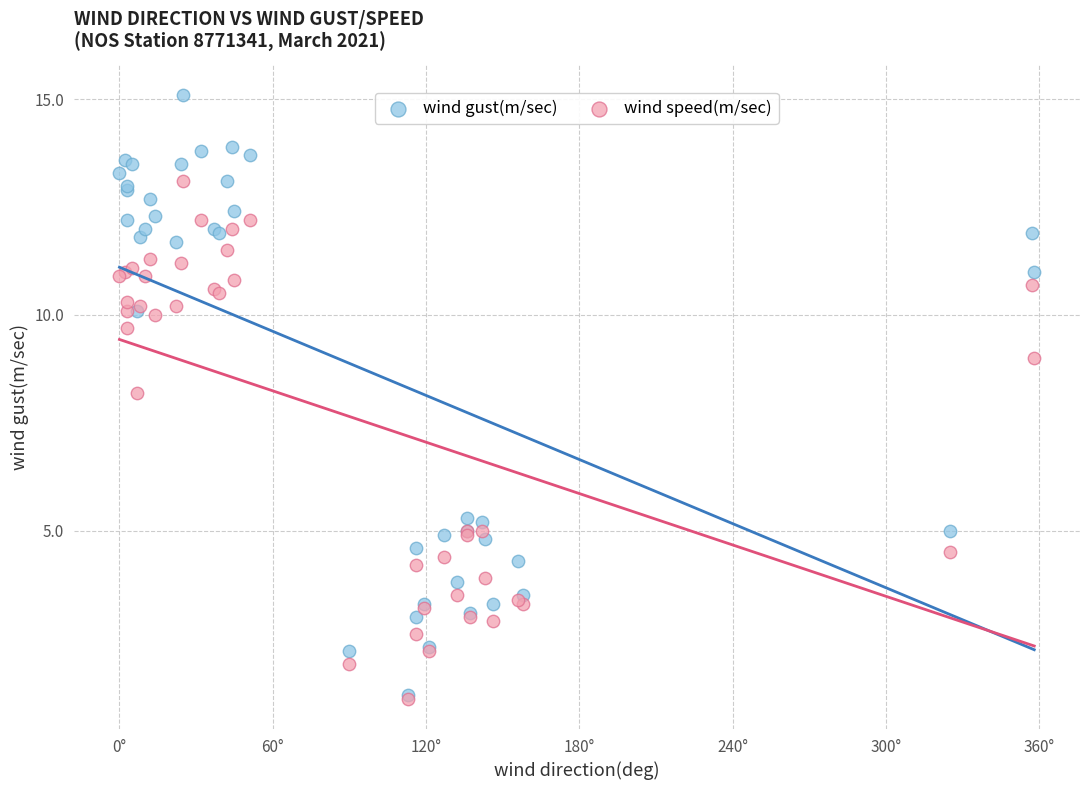

In the wind gust(m/sec) series, what Y value is closest to 8?

10.1